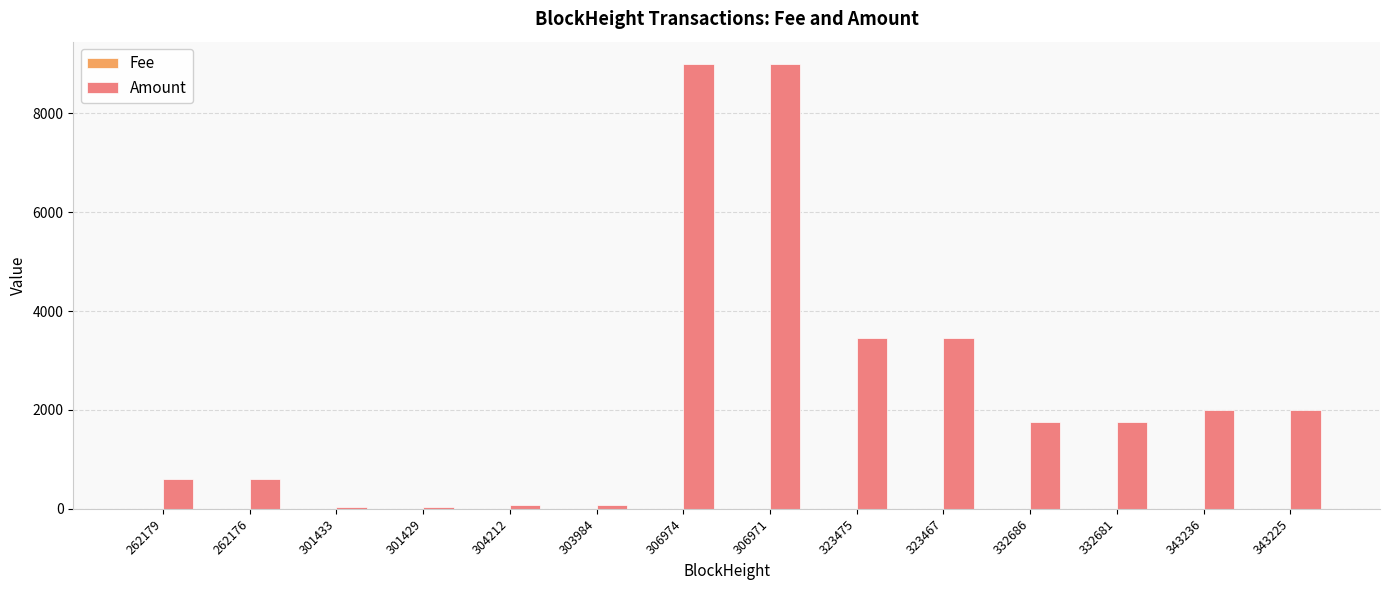

What is the sum of all Amount values?

33818.0